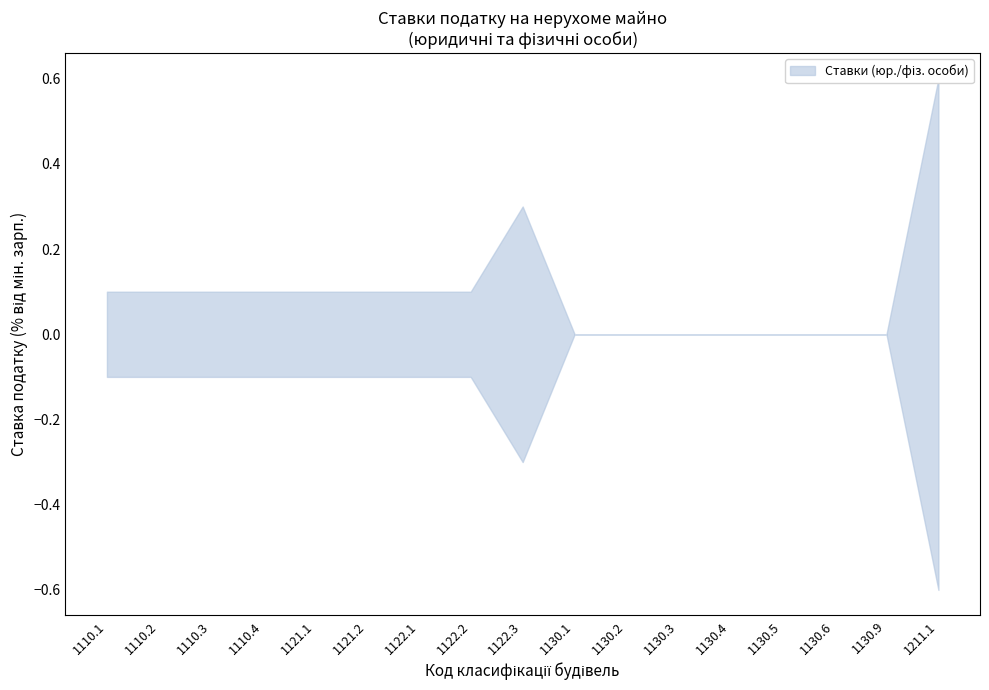

How many data points in tax_rate_physical are above 0?

10